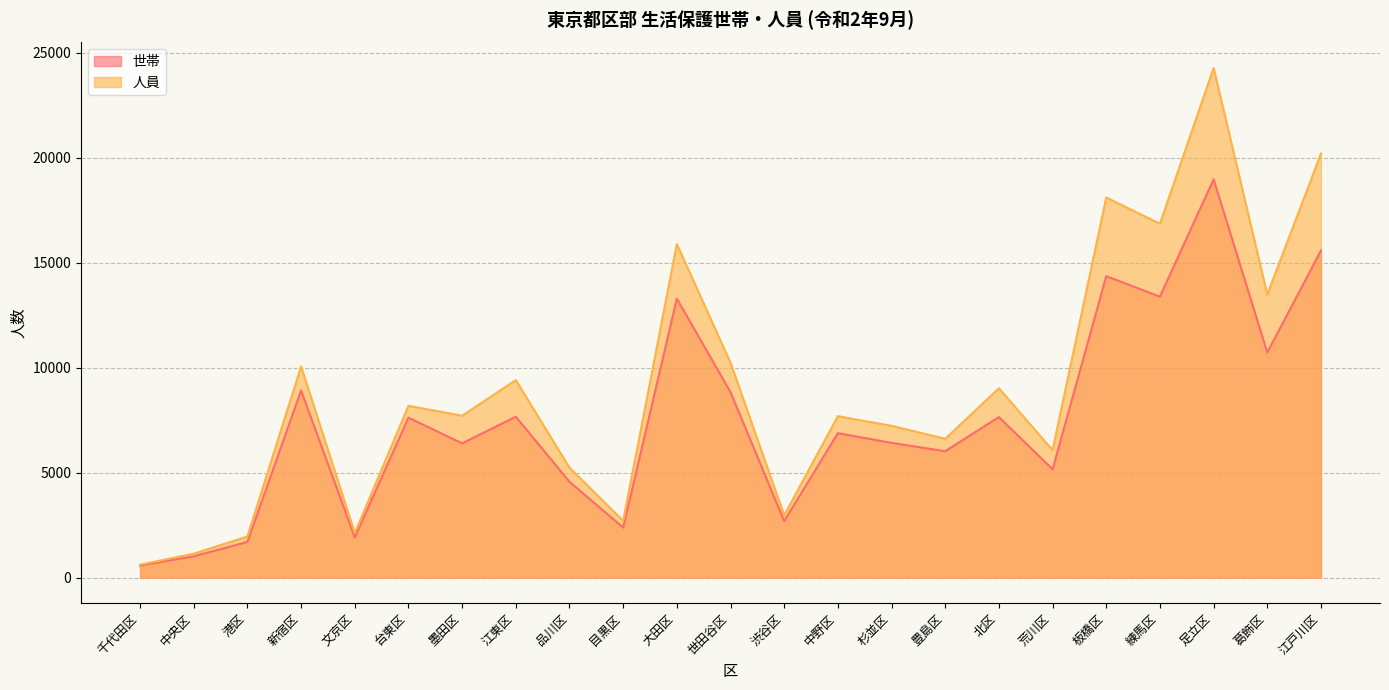

What value does the 世帯 series have at 葛飾区, to the nearest 100?

10700